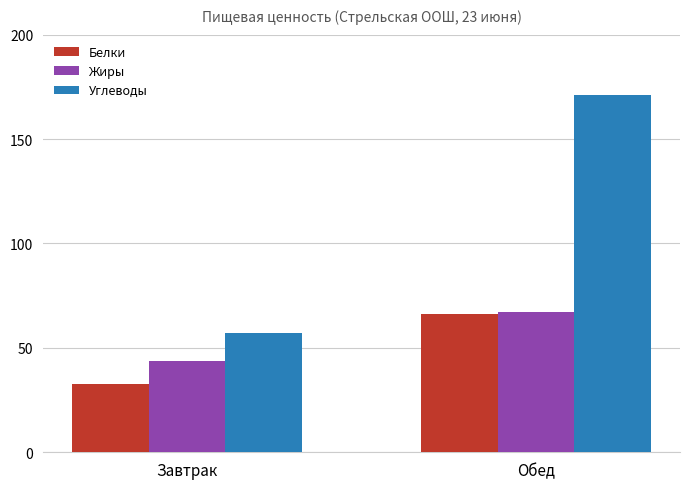

What is the approximate value of Жиры at Завтрак?

43.8